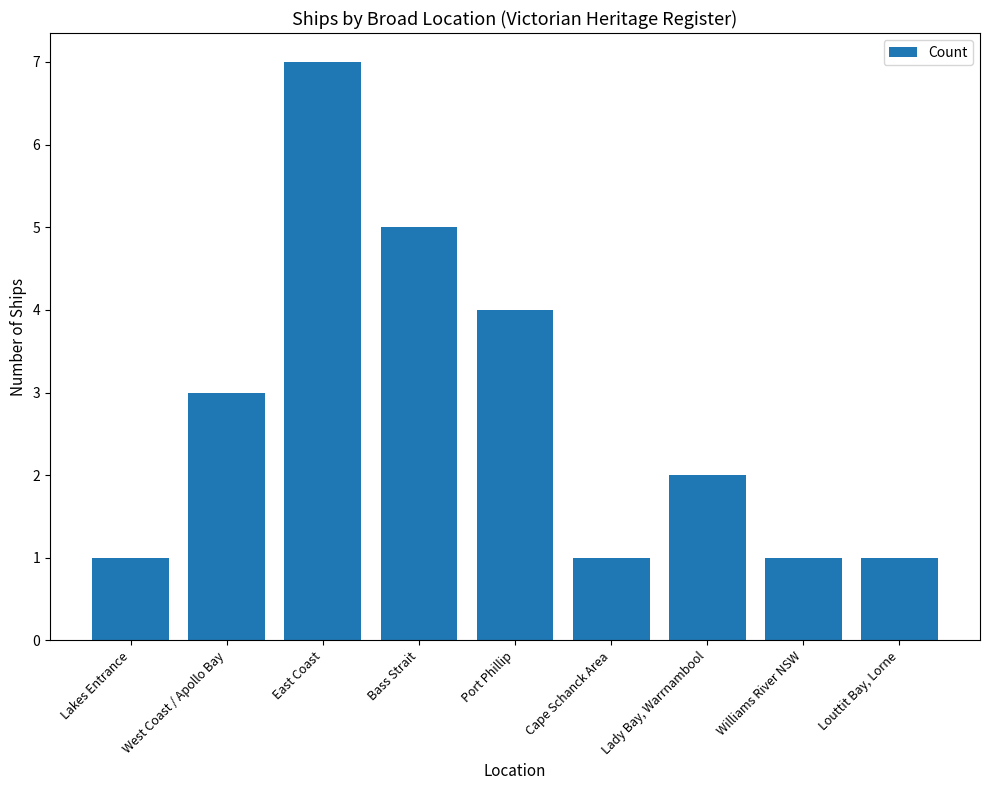

Does the chart contain stacked bars?

No